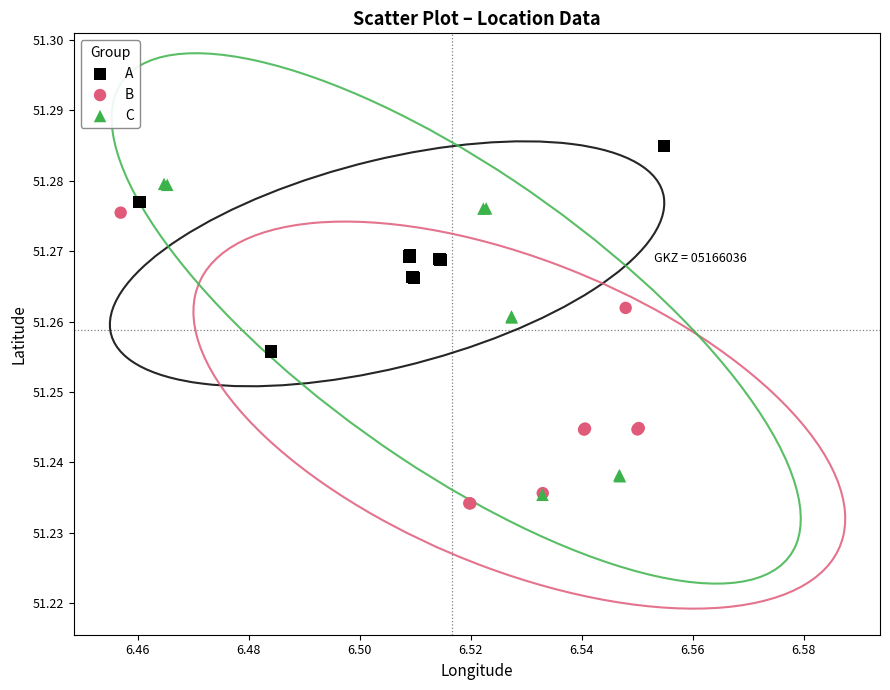

Which series reaches the minimum Y coordinate?

B